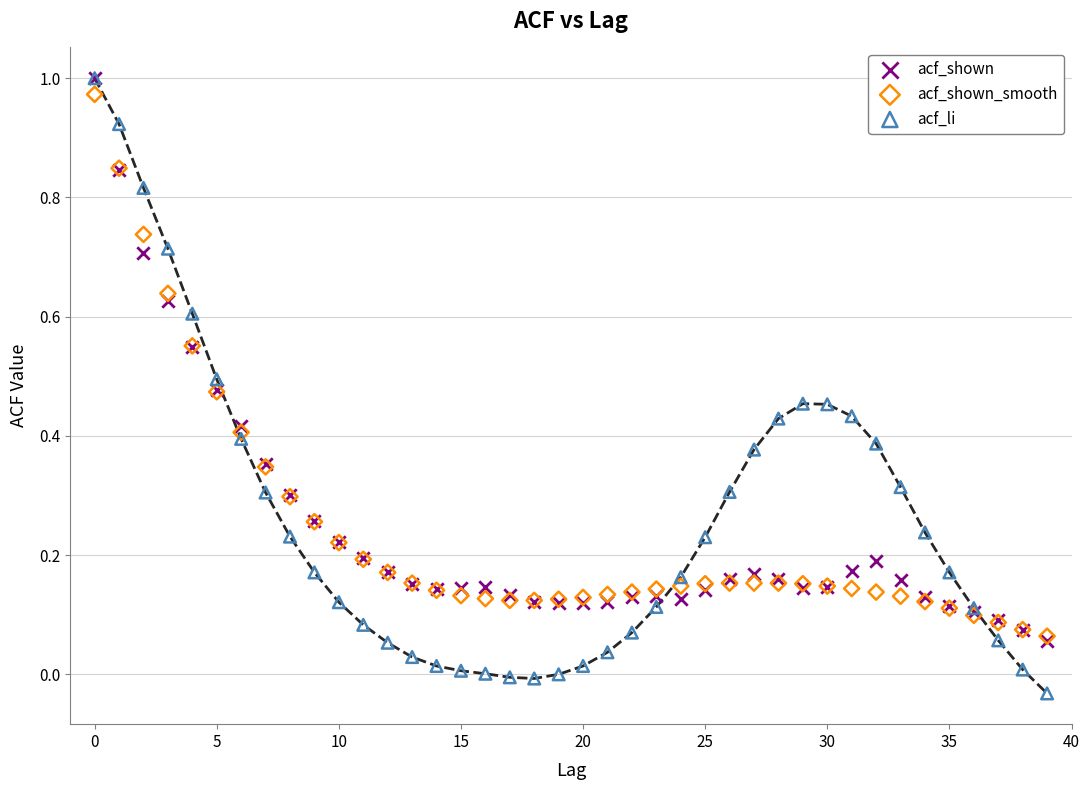

What are all the series names shown in the legend?

acf_shown, acf_shown_smooth, acf_li